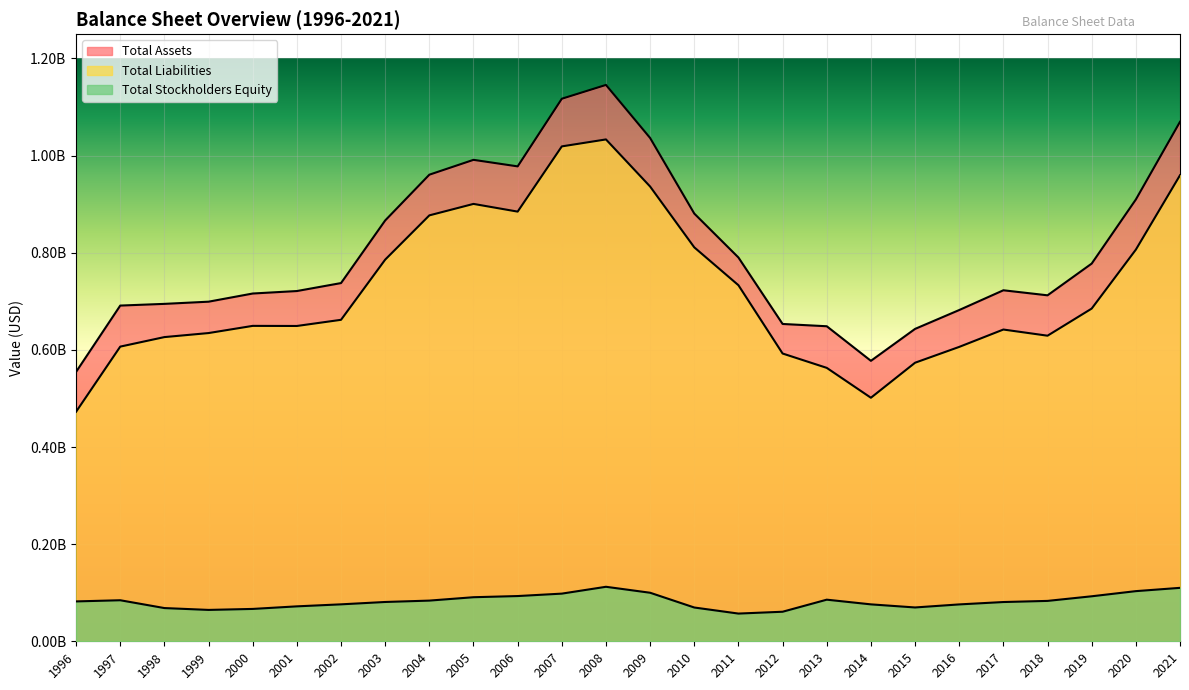

How many data points does each series have?

26